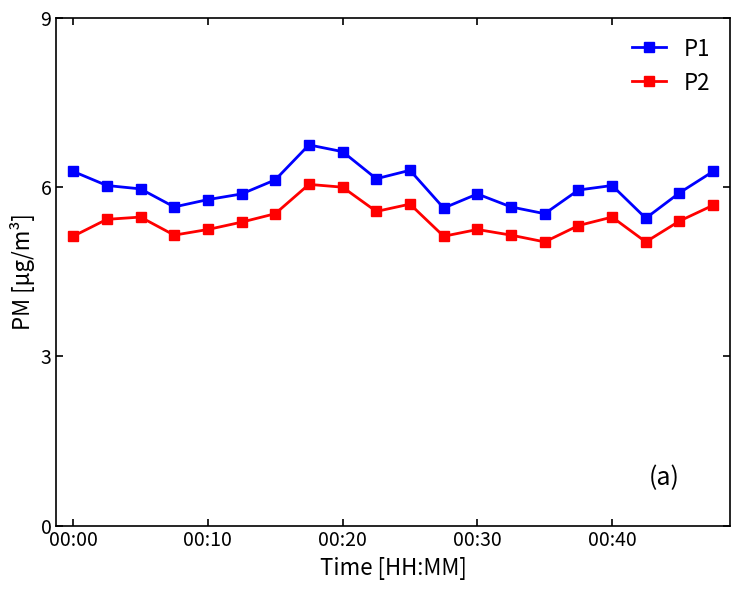

True or false: P2 and P1 intersect in this chart.

False